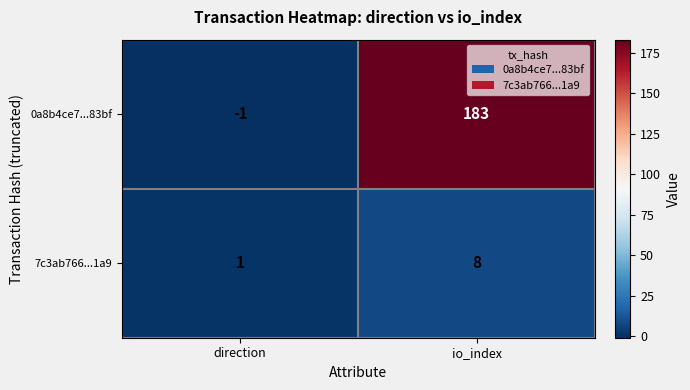

Rank the series by their average value, from lowest to highest.

7c3ab766...1a9, 0a8b4ce7...83bf